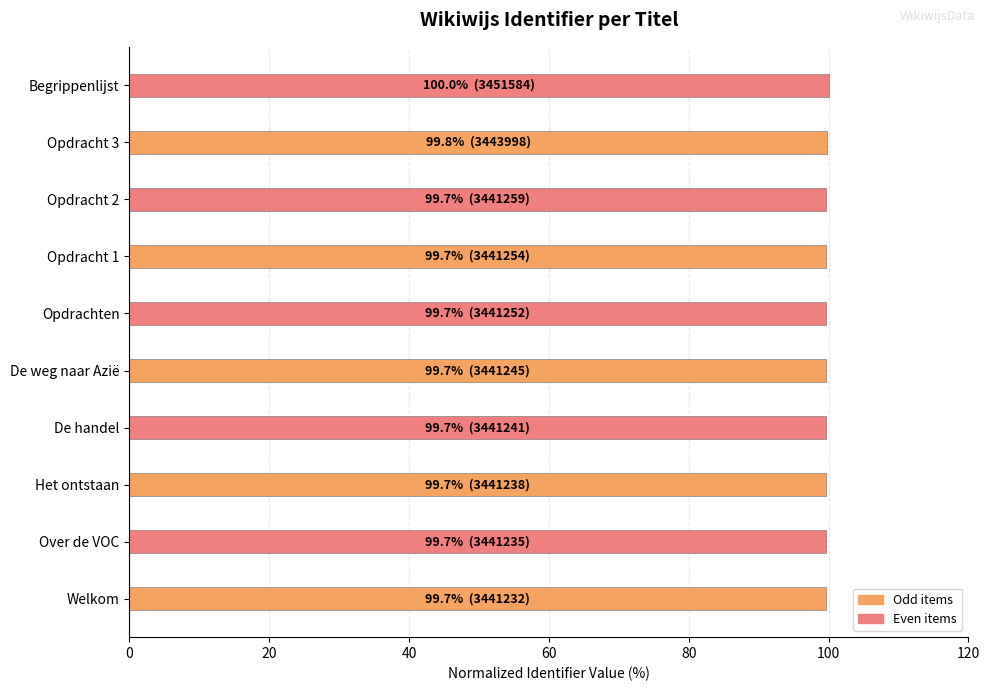

What is the smallest value displayed?

99.7